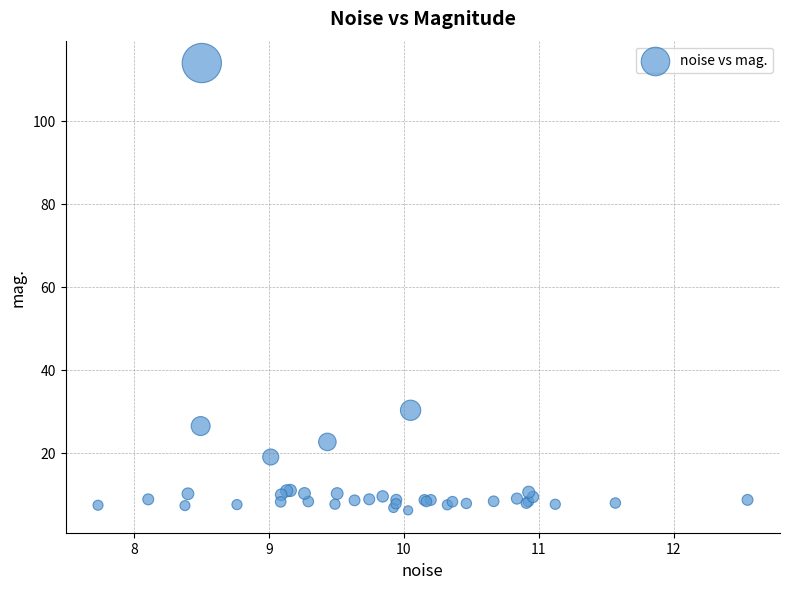

What Y value in the scatter plot is closest to 60?

30.3